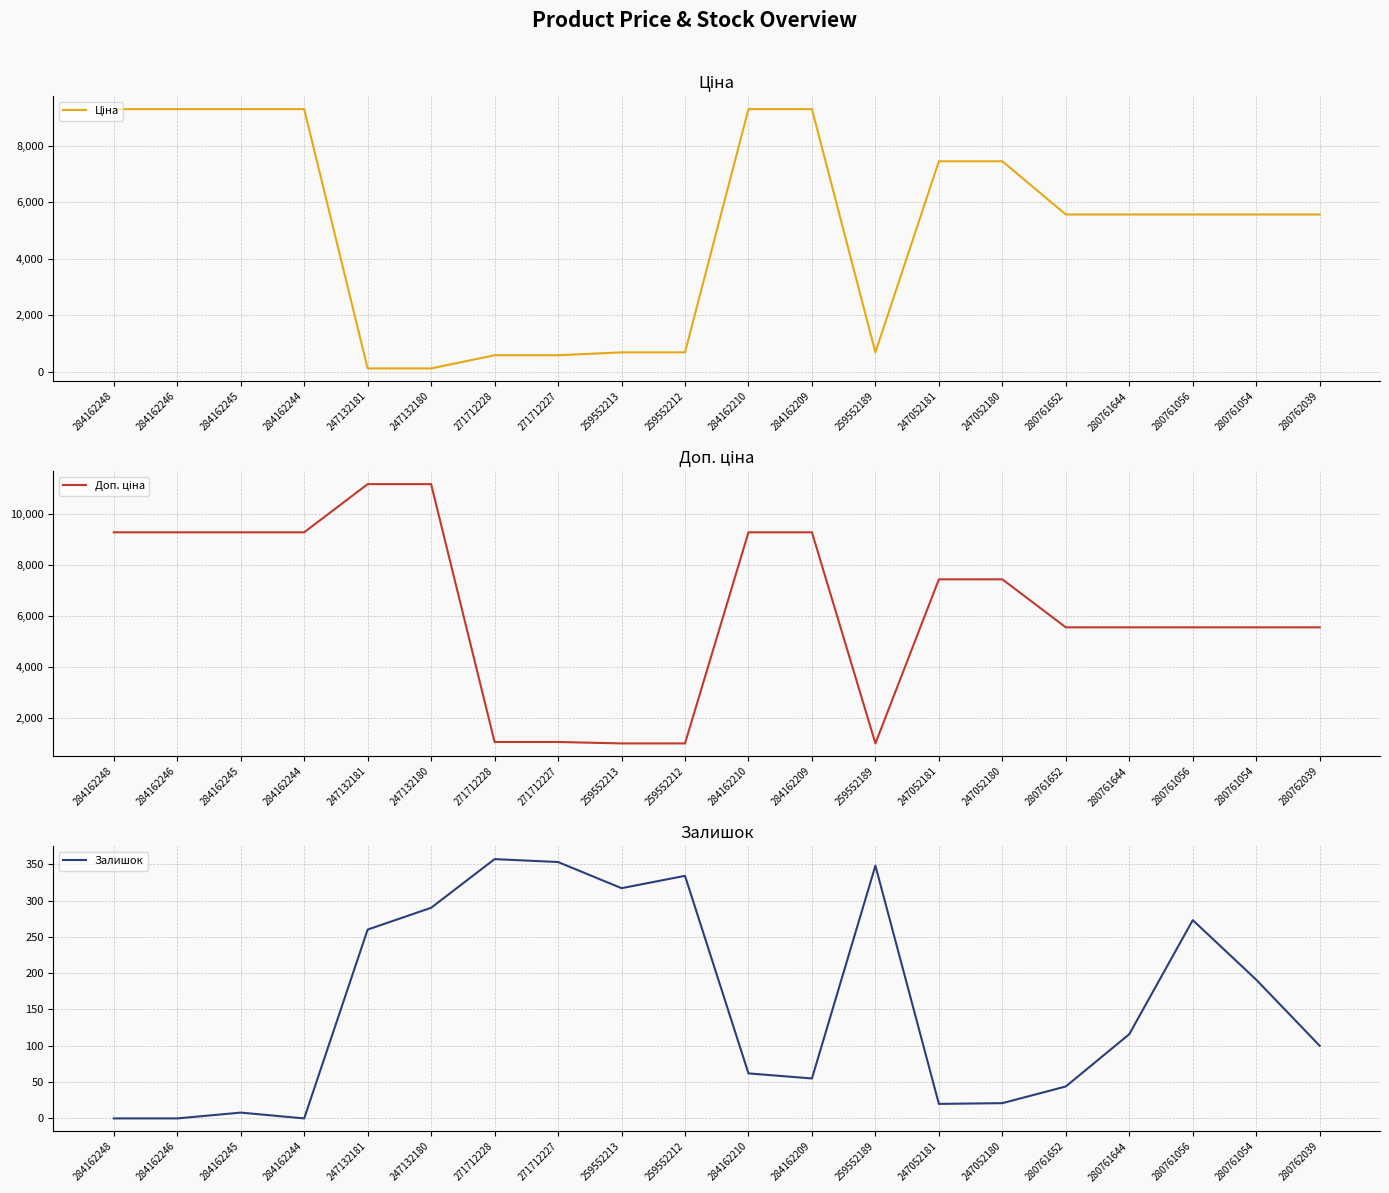

Reading left to right, extract all data points from this chart.

Ціна: 284162248=9290.5	284162246=9290.5	284162245=9290.5	284162244=9290.5	247132181=111.8	247132180=111.8	271712228=578.1	271712227=578.1	259552213=679.8	259552212=679.8	284162210=9290.5	284162209=9290.5	259552189=679.8	247052181=7444.6	247052180=7444.6	280761652=5560.3	280761644=5560.3	280761056=5560.3	280761054=5560.3	280762039=5560.3
Доп. ціна: 284162248=9290.5	284162246=9290.5	284162245=9290.5	284162244=9290.5	247132181=11182.0	247132180=11182.0	271712228=1060.0	271712227=1060.0	259552213=1004.1	259552212=1004.1	284162210=9290.5	284162209=9290.5	259552189=1004.1	247052181=7444.6	247052180=7444.6	280761652=5560.3	280761644=5560.3	280761056=5560.3	280761054=5560.3	280762039=5560.3
Залишок: 284162248=0.0	284162246=0.0	284162245=8.0	284162244=0.0	247132181=260.0	247132180=290.0	271712228=357.0	271712227=353.0	259552213=317.0	259552212=334.0	284162210=62.0	284162209=55.0	259552189=348.0	247052181=20.0	247052180=21.0	280761652=44.0	280761644=116.0	280761056=273.0	280761054=191.0	280762039=100.0